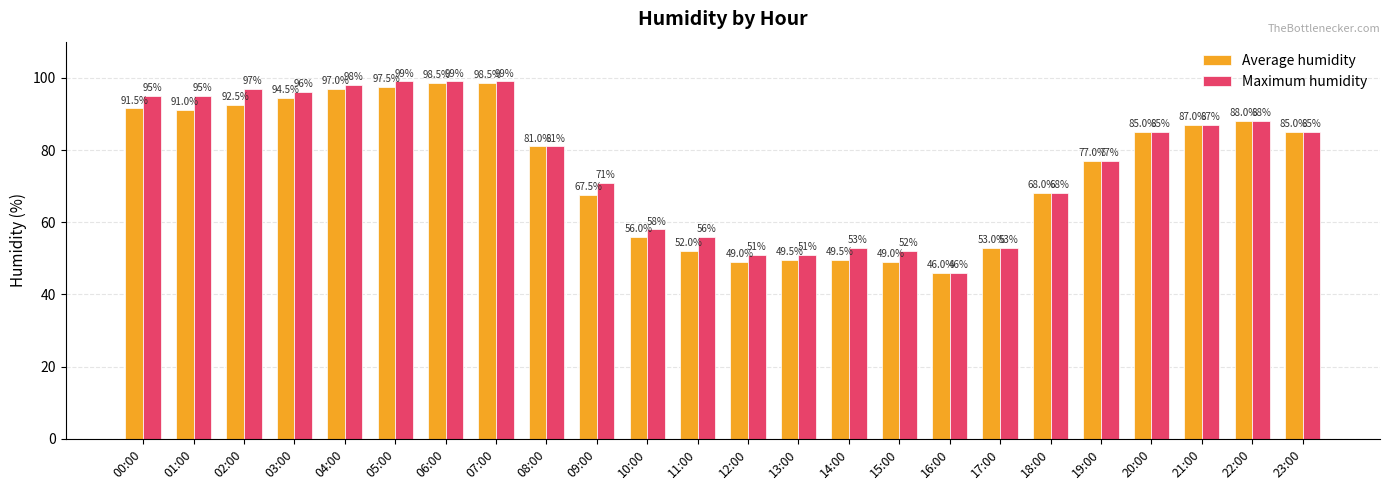

What is the average value of the Average humidity series?

75.1